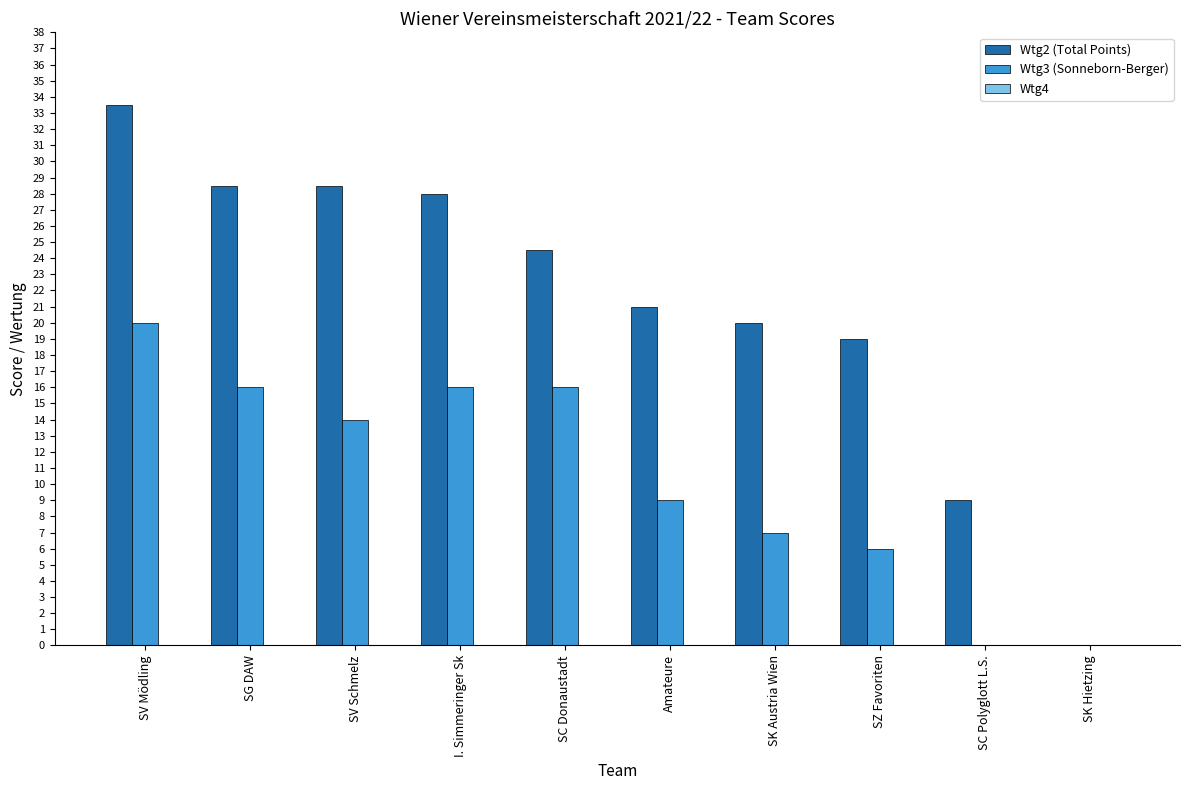

What is the highest value of the Wtg3 (Sonneborn-Berger) series?

20.0